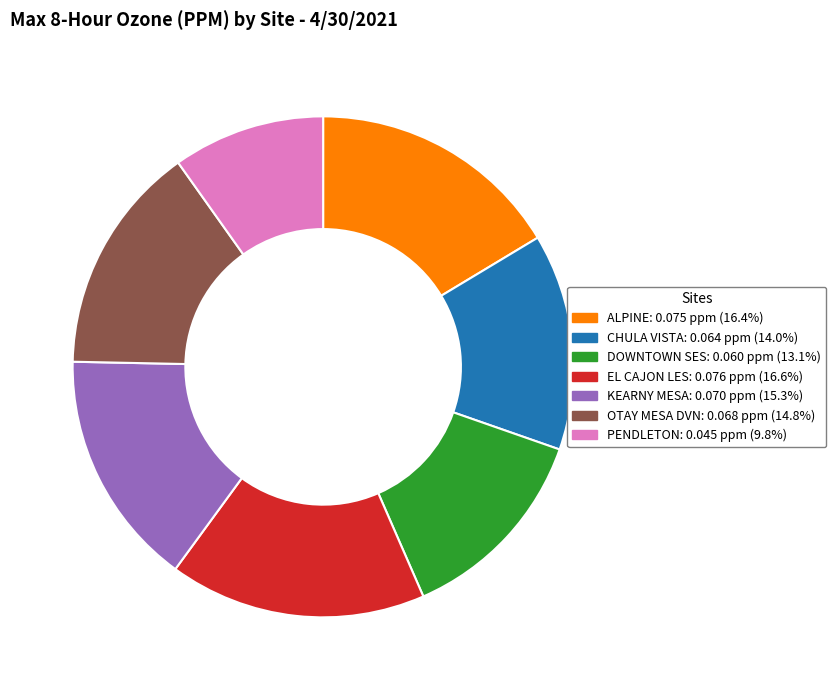

Do EL CAJON LES and ALPINE together represent more than half of the pie?

No